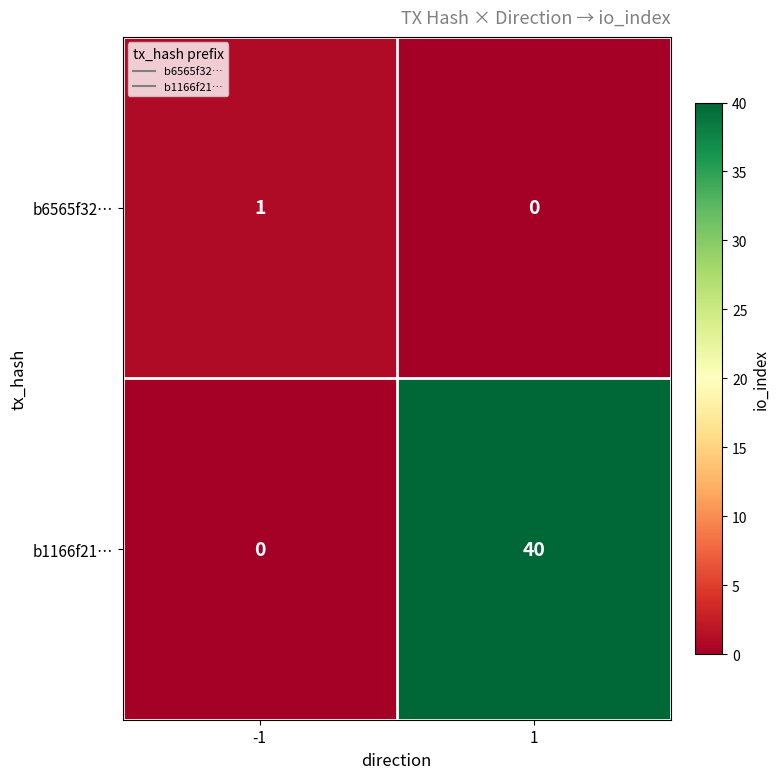

Which series has the largest range (max minus min)?

b1166f21…